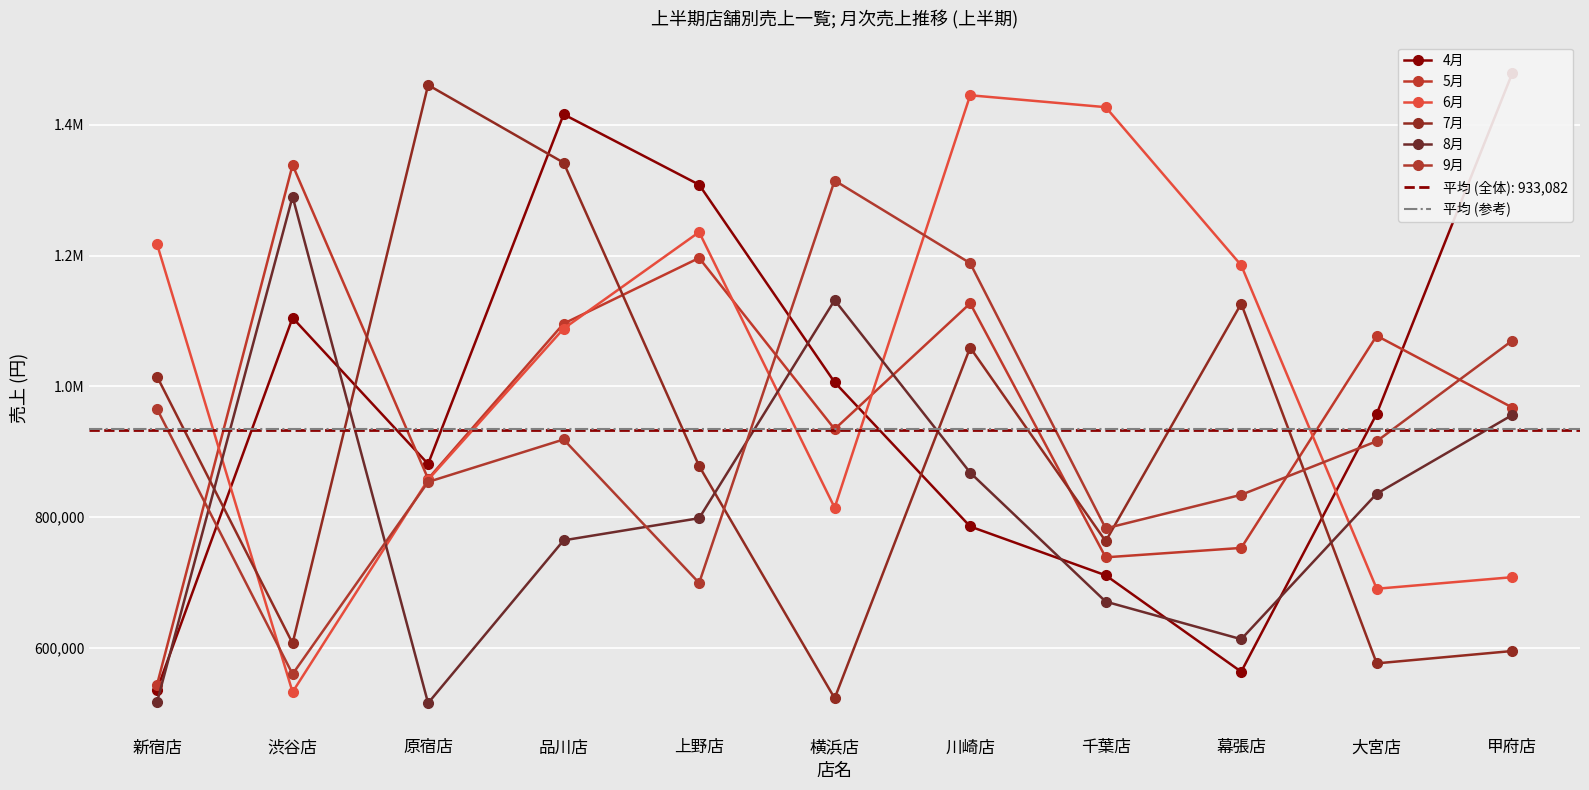

List the labels in order of 5月 value, largest first.

渋谷店, 上野店, 川崎店, 品川店, 大宮店, 甲府店, 横浜店, 原宿店, 幕張店, 千葉店, 新宿店